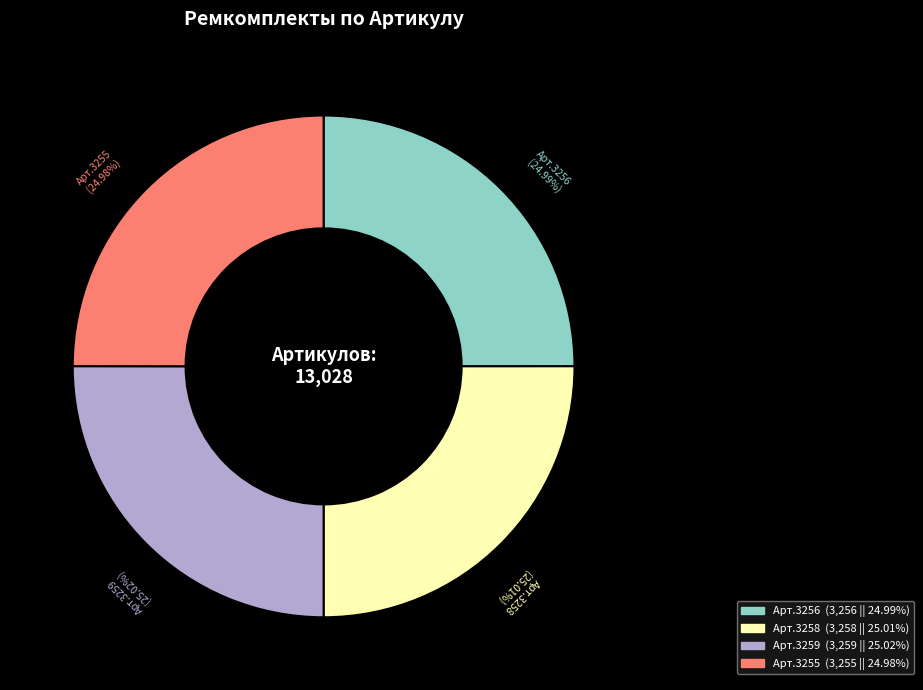

To the nearest percent, what is the average slice percentage?

25%